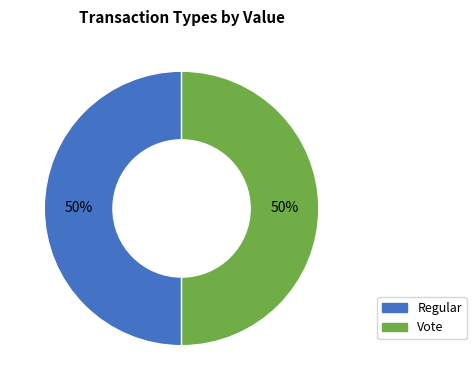

True or false: Vote accounts for 99% of the total.

False